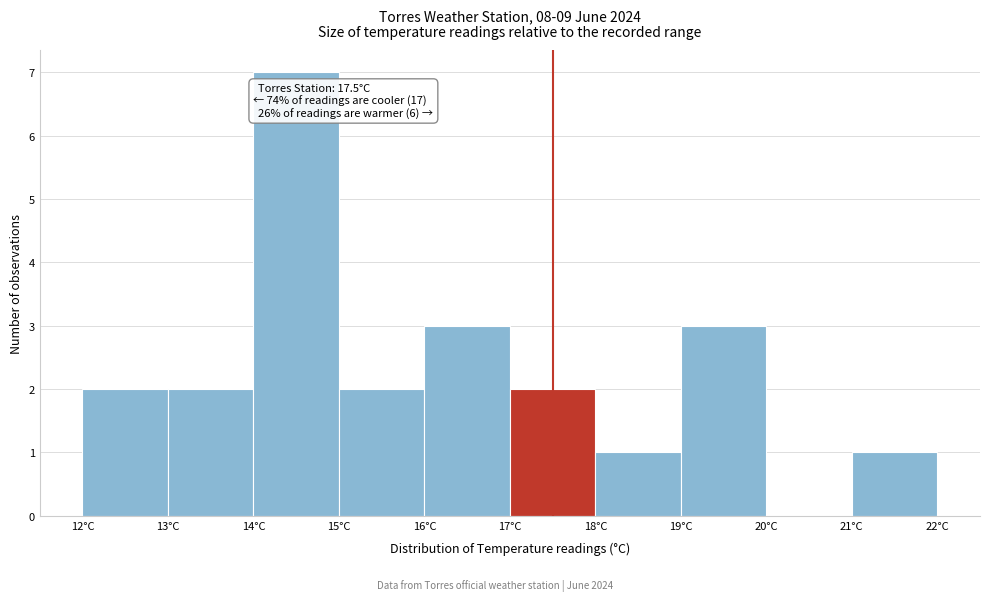

Which range on the x-axis has the tallest bar?

14 to 15